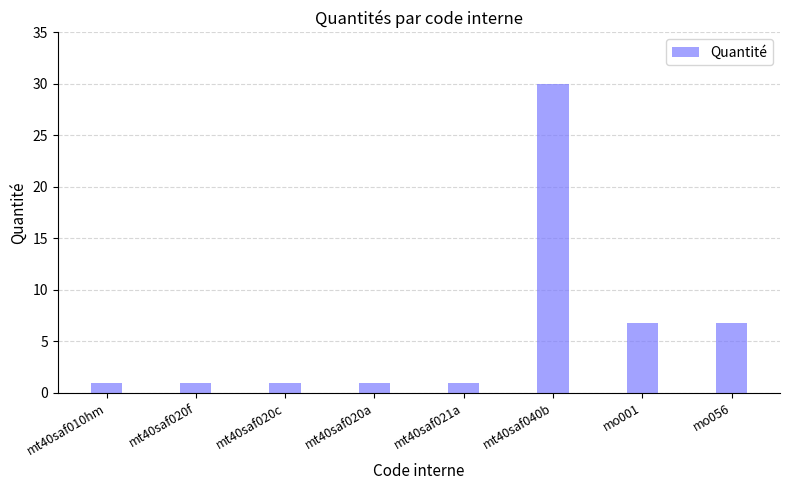

Reading left to right, extract all data points from this chart.

mt40saf010hm=1.0	mt40saf020f=1.0	mt40saf020c=1.0	mt40saf020a=1.0	mt40saf021a=1.0	mt40saf040b=30.0	mo001=6.7	mo056=6.7